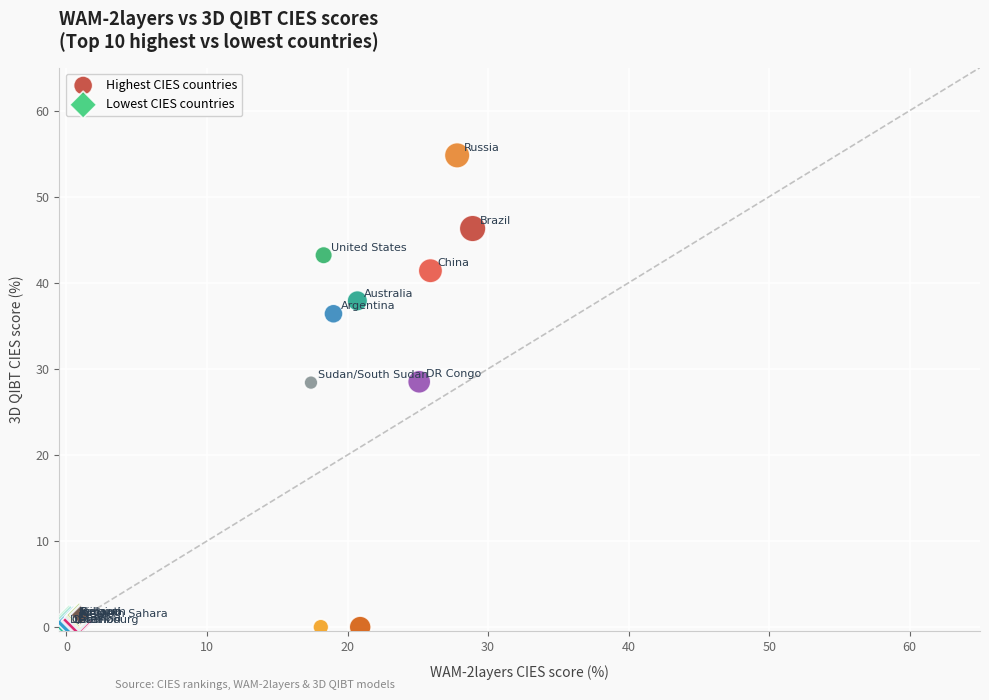

Which series has the largest Y range (max minus min)?

Highest CIES countries